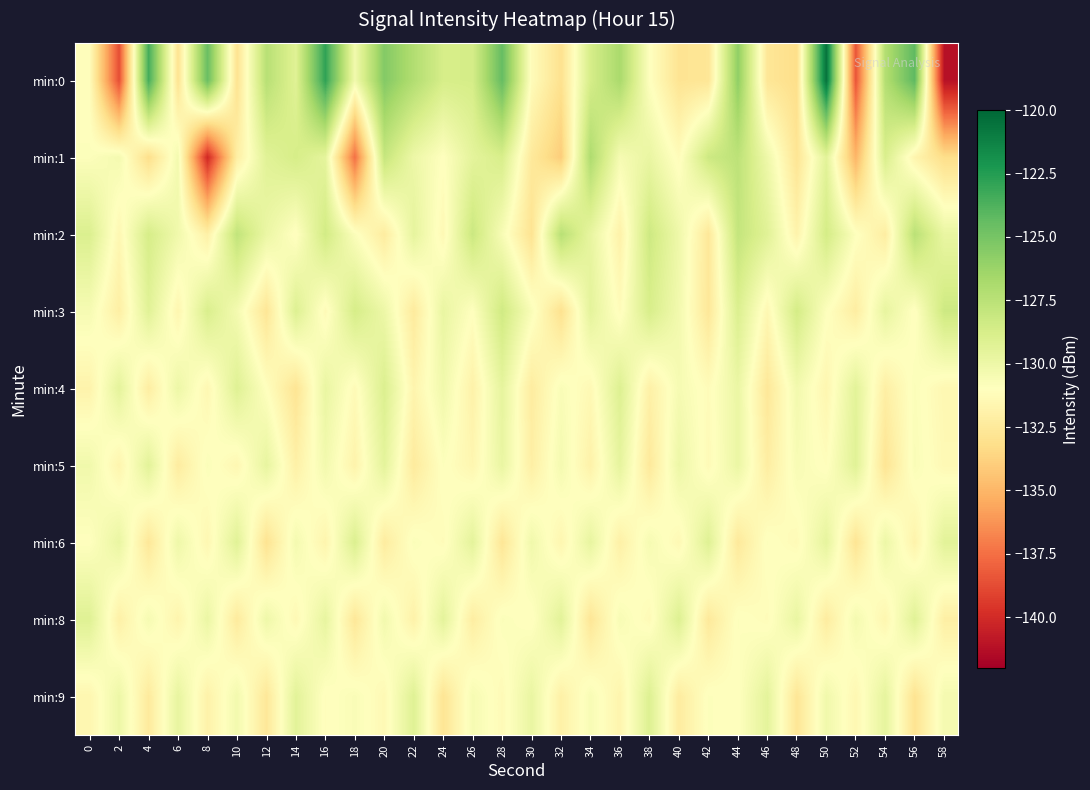

Which series has the largest total across all categories?

min:0